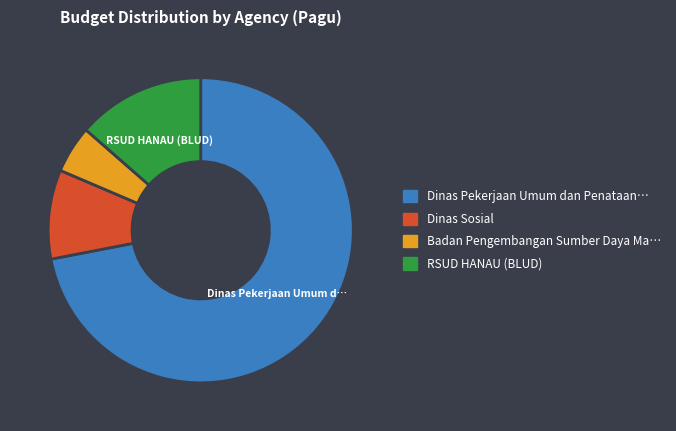

Does any single category account for the majority?

Yes